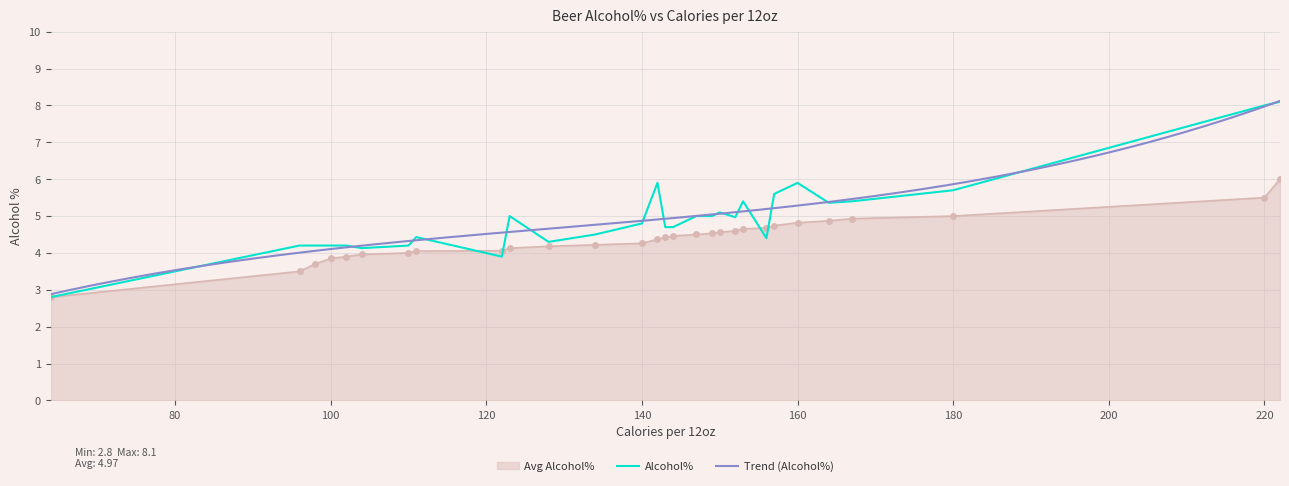

Is the value of Avg Alcohol% at 153 greater than the value of Alcohol% at 180?

No